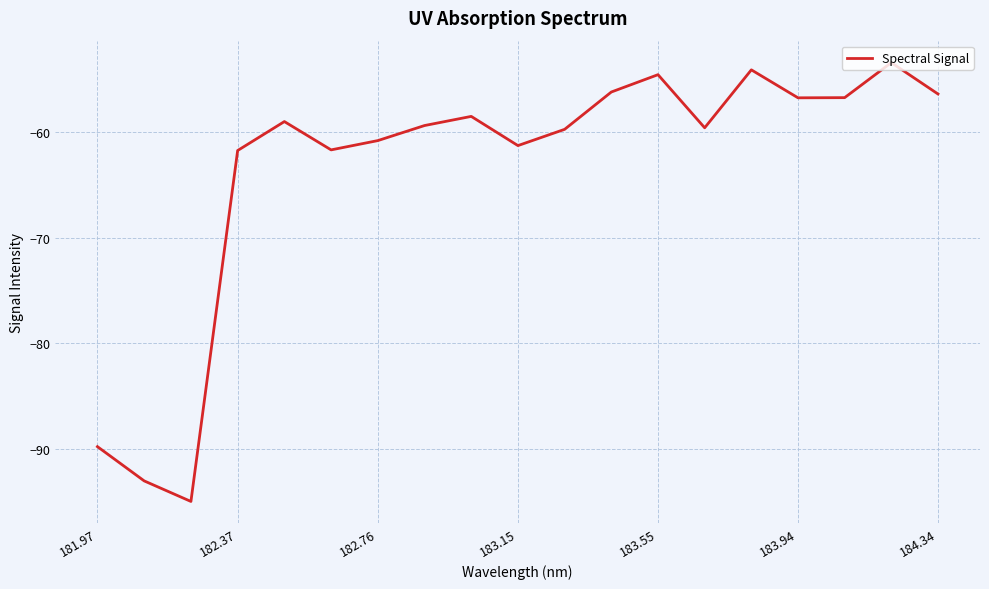

What is the difference between the maximum and minimum values?

41.6